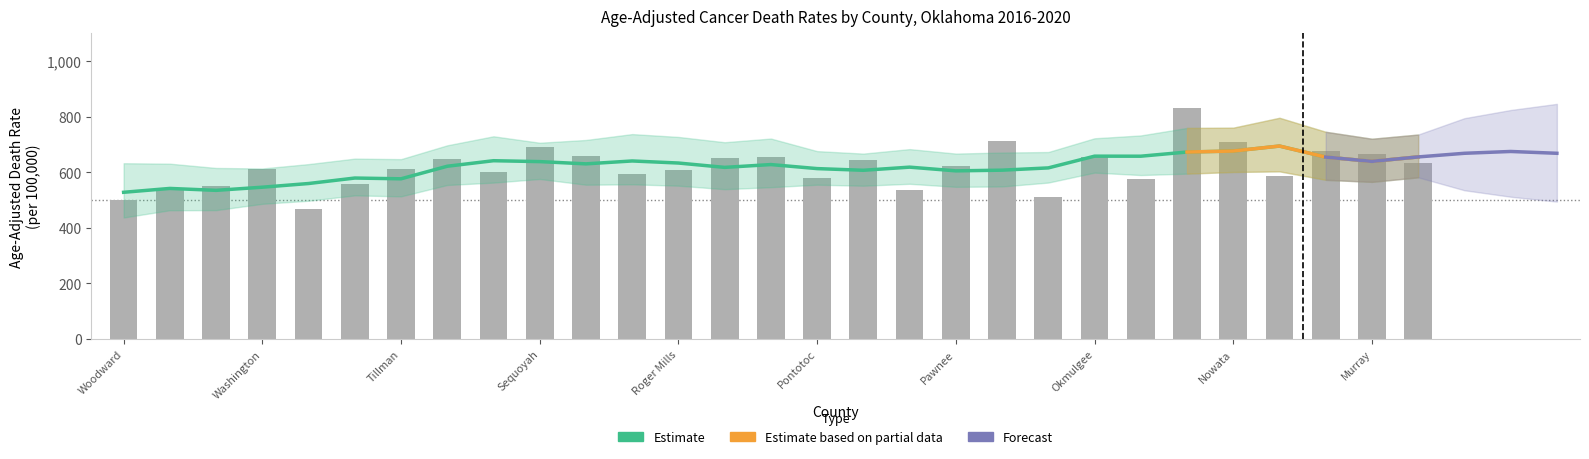

What value does the Age-Adjusted Death Rate series have at Ottawa?

711.2